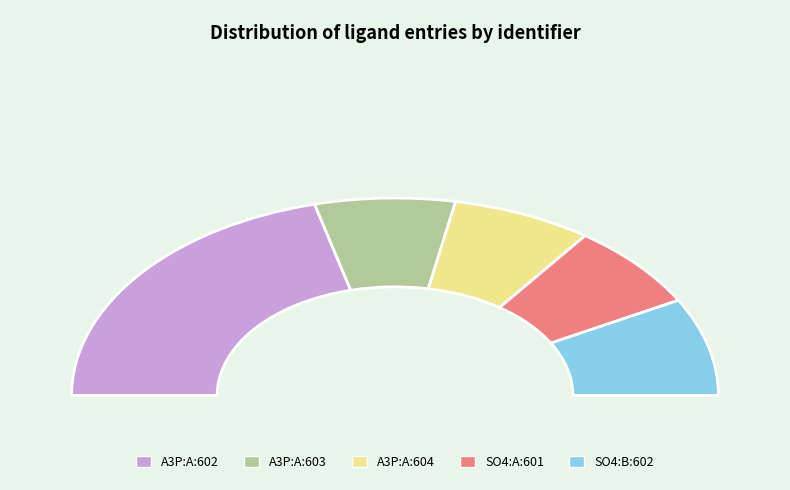

What is the change in value from A3P:A:602 to SO4:B:602?

-26